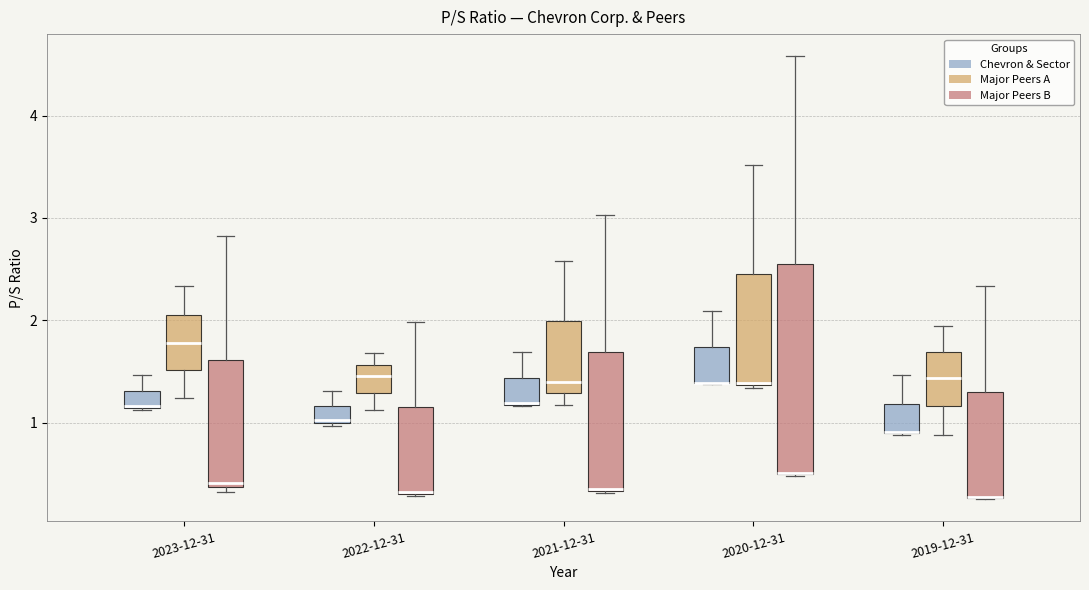

Comparing the boxes themselves (not the whiskers), which one is the tallest?

2020-12-31 (Major Peers B)